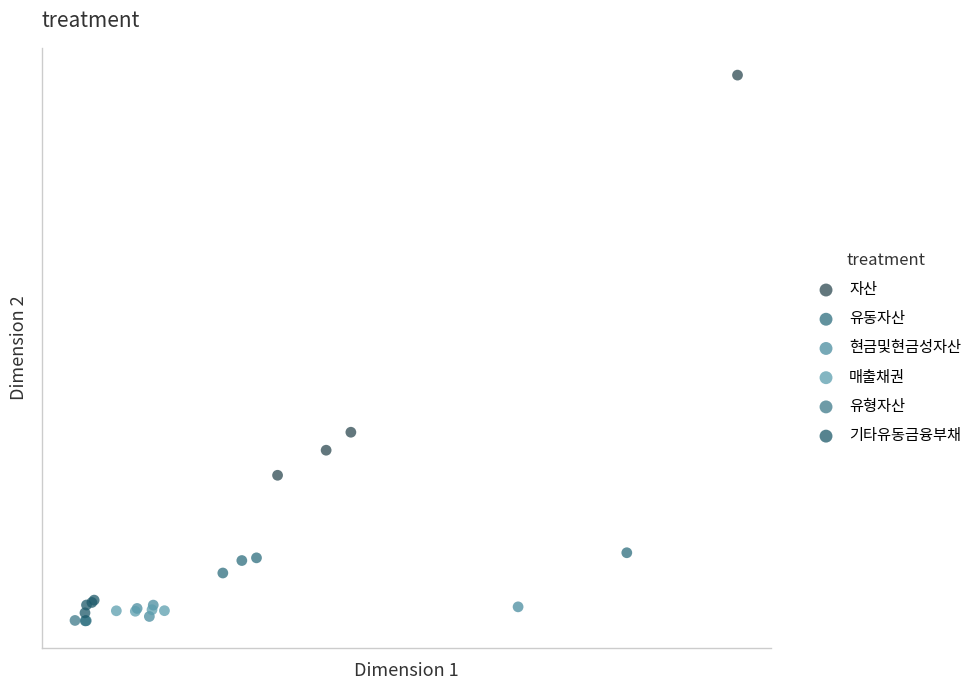

Which series has the largest Y range (max minus min)?

자산